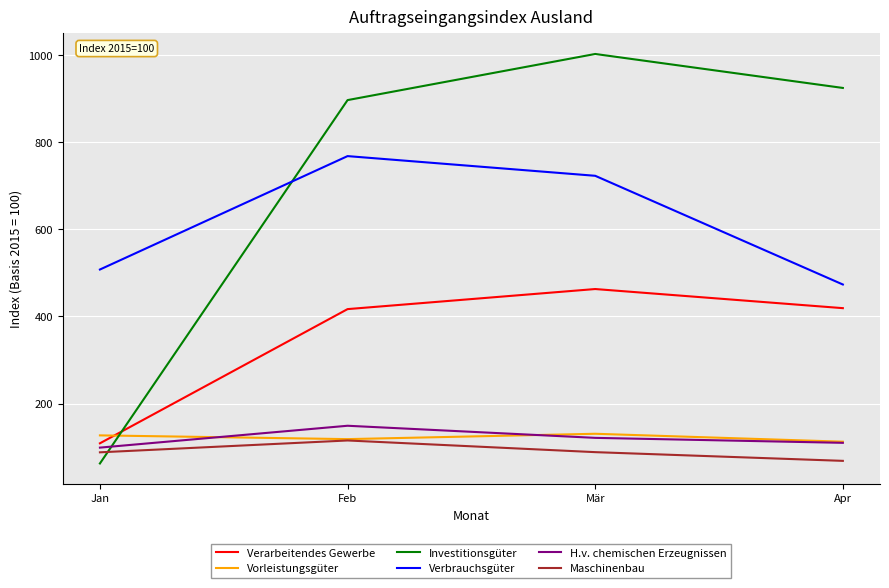

At which label does Maschinenbau reach its minimum?

Apr